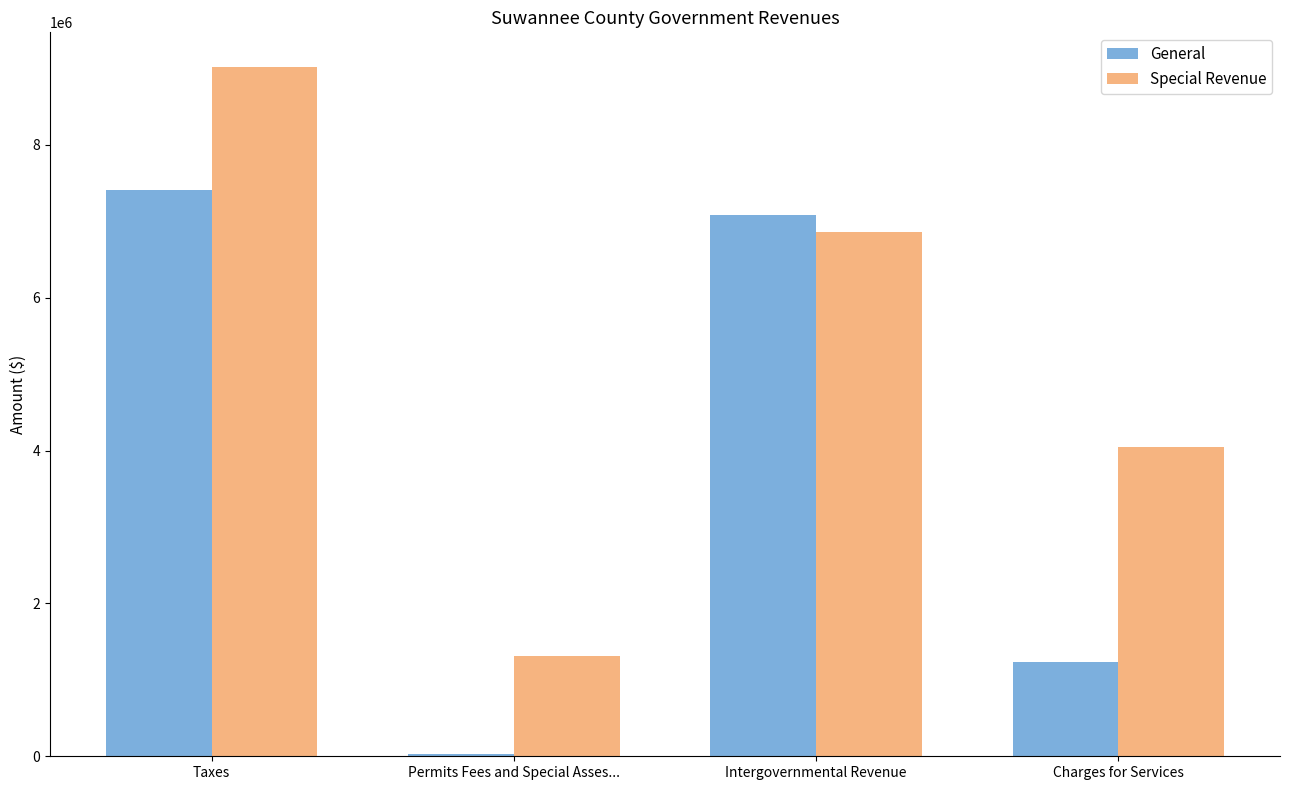

At which label does Special Revenue reach its peak?

Taxes